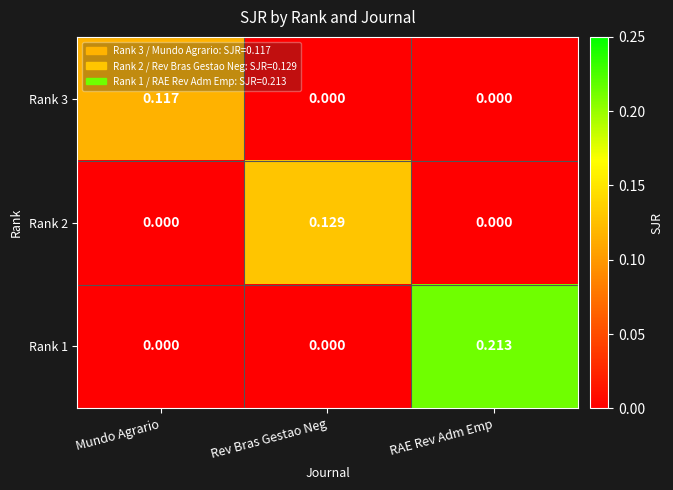

At which category is the sum across all series the highest?

RAE Rev Adm Emp